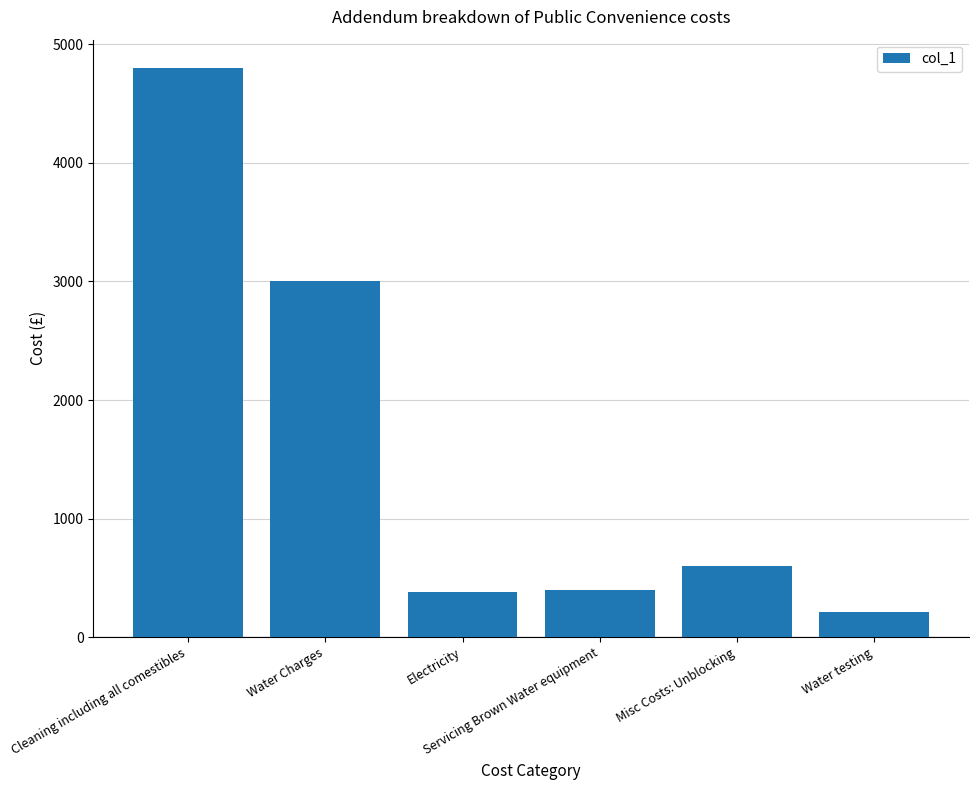

What is the label of the 6th bar from the right?

Cleaning including all comestibles